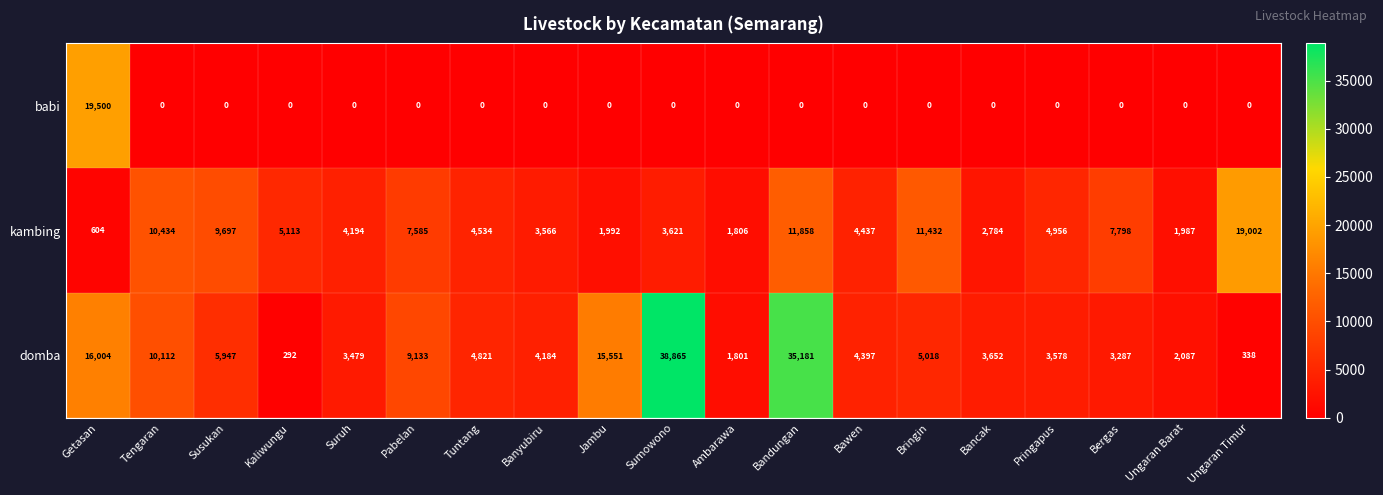

What is the difference between the highest and lowest values at Ambarawa?

1806